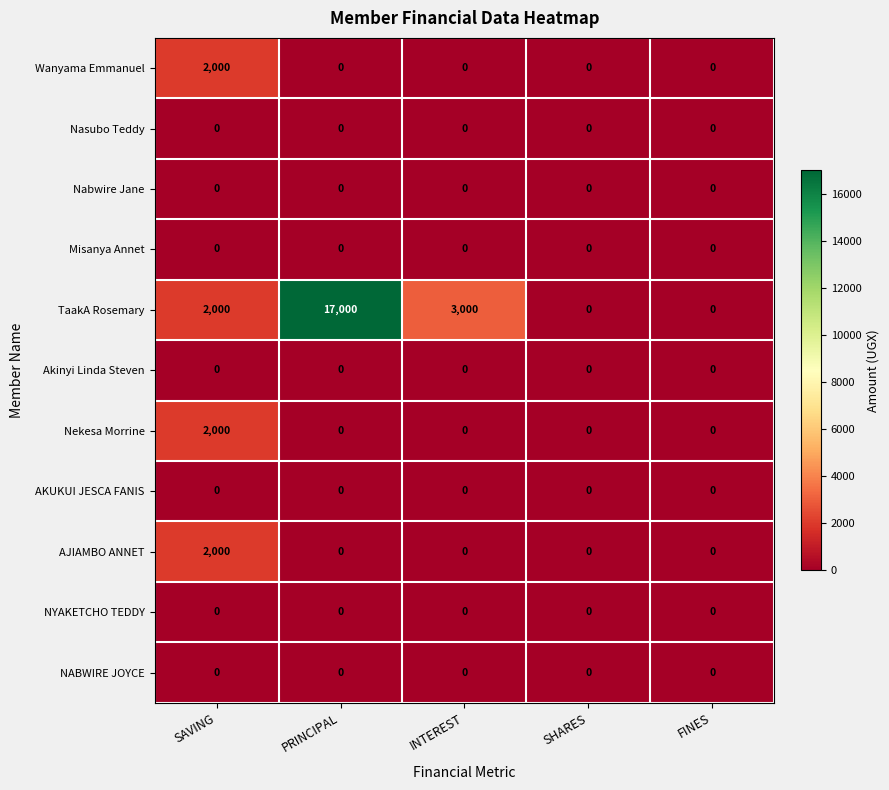

At which category does the chart reach its peak across all series?

PRINCIPAL